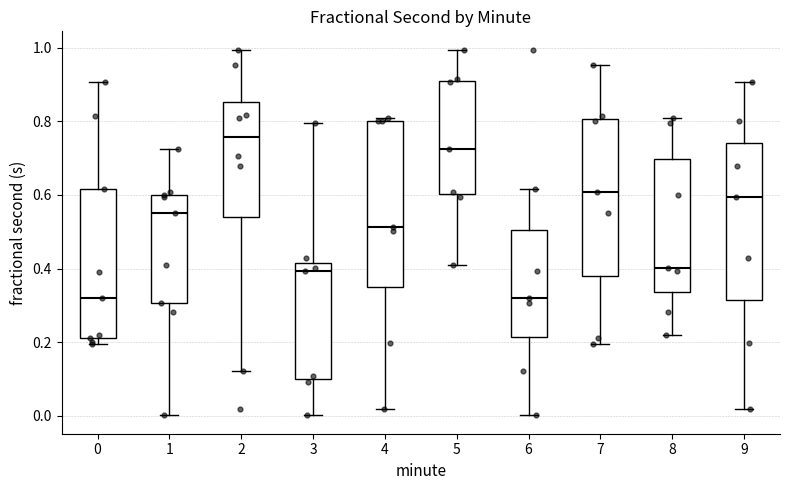

Which box's median line is the highest?

2